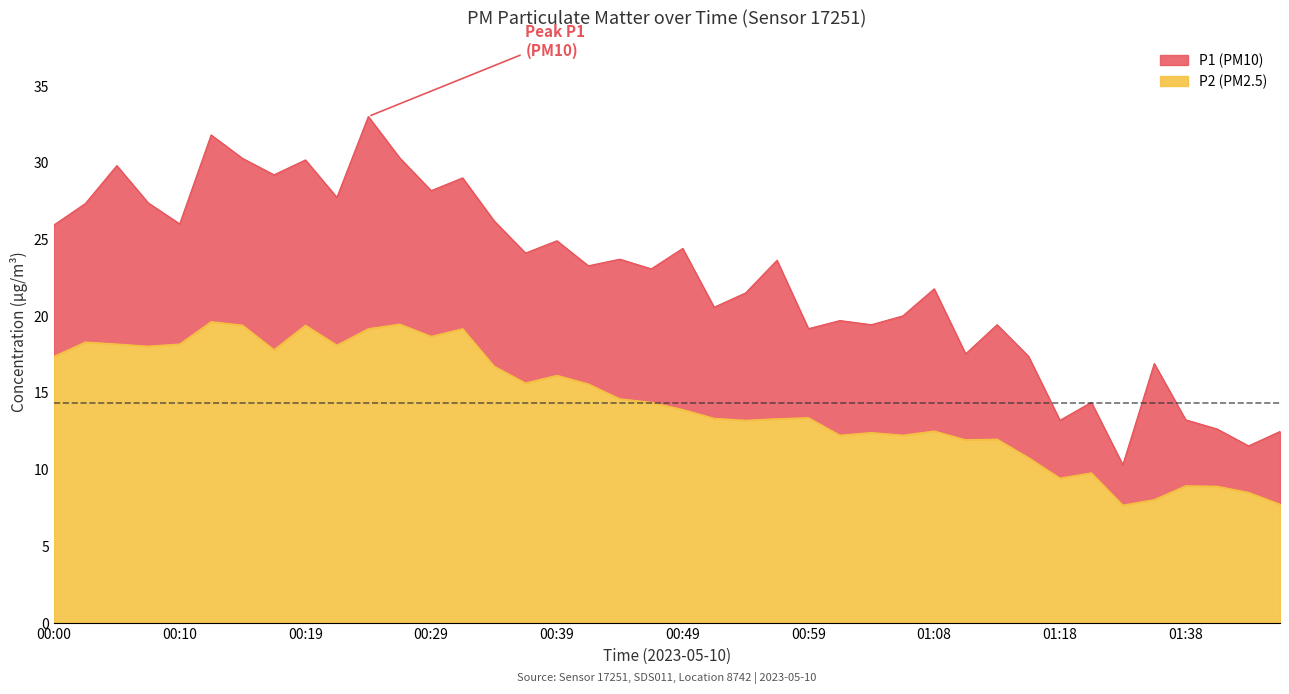

What are all the series names shown in the legend?

P1 (PM10), P2 (PM2.5)